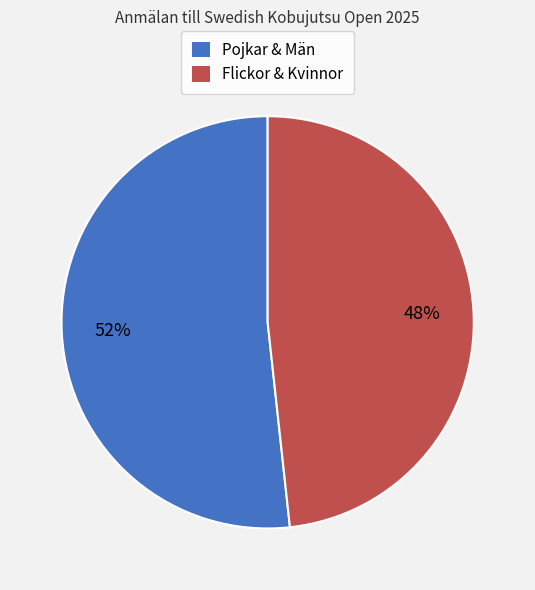

Rank the categories by value from lowest to highest.

Flickor & Kvinnor, Pojkar & Män